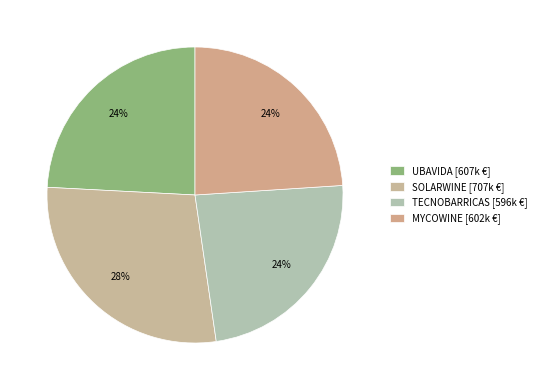

Which slice is the largest?

SOLARWINE